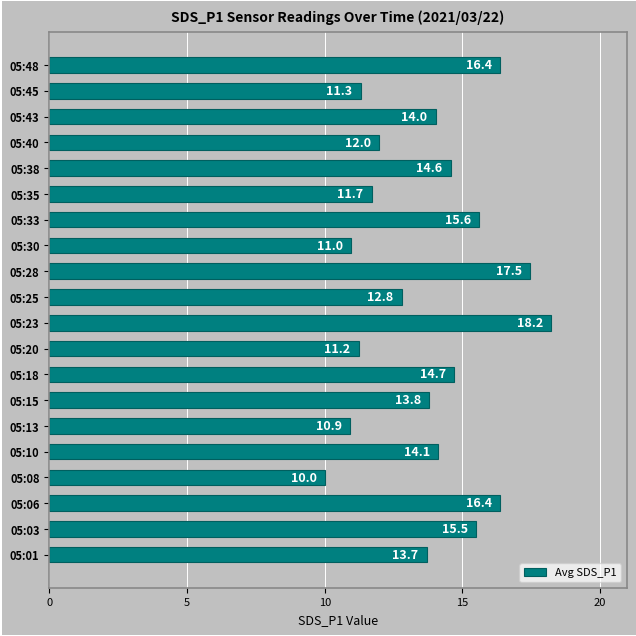

What is the change in value from 05:30 to 05:33?

+4.6